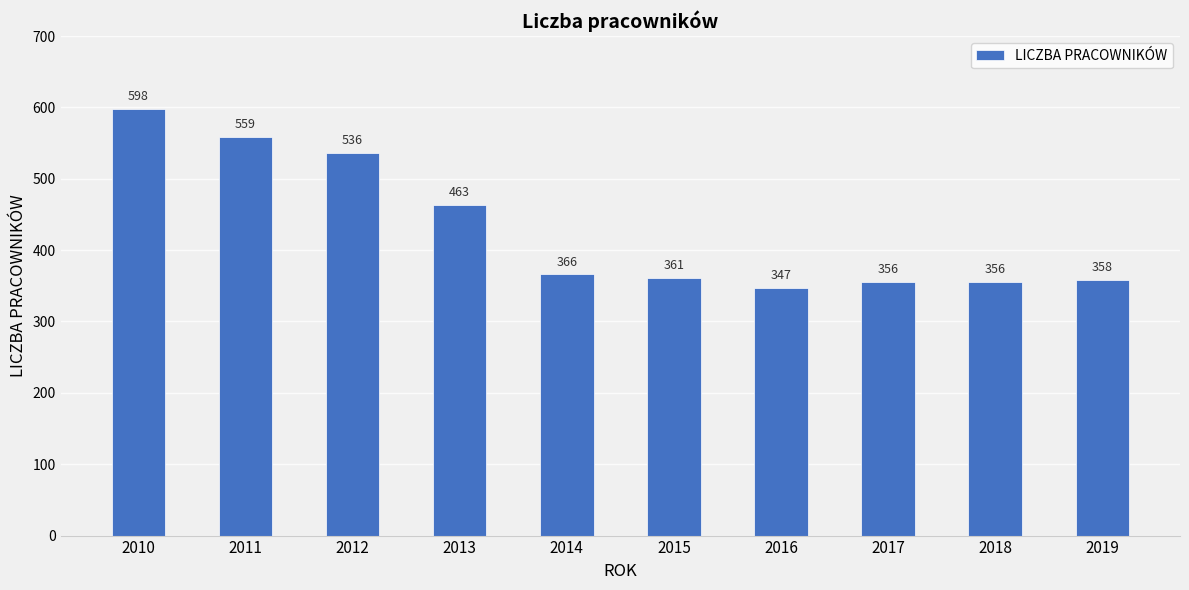

Which label corresponds to the largest value in the chart?

2010